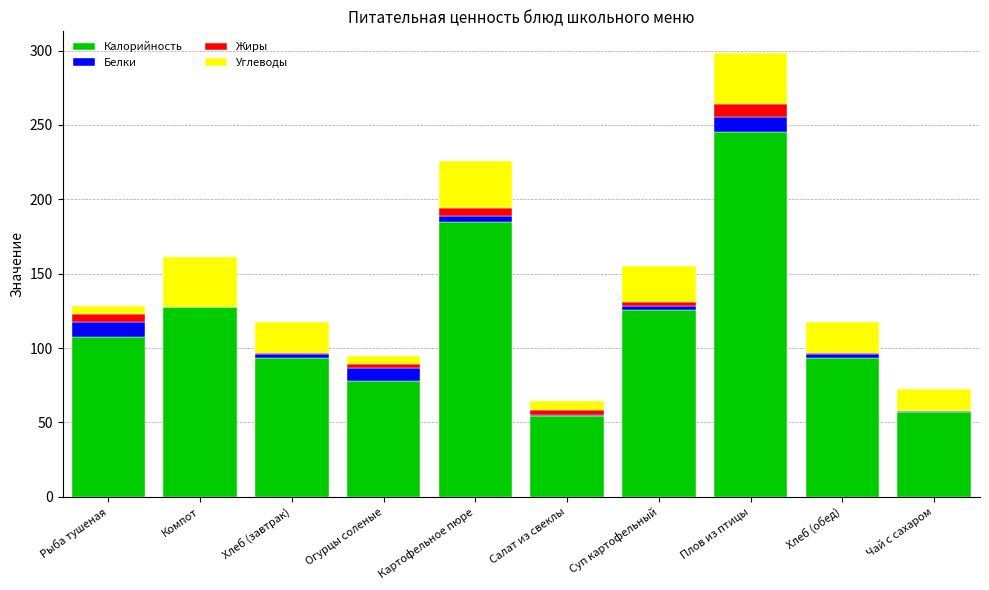

The value of Калорийность at Огурцы соленые is 78.1. True or false?

True